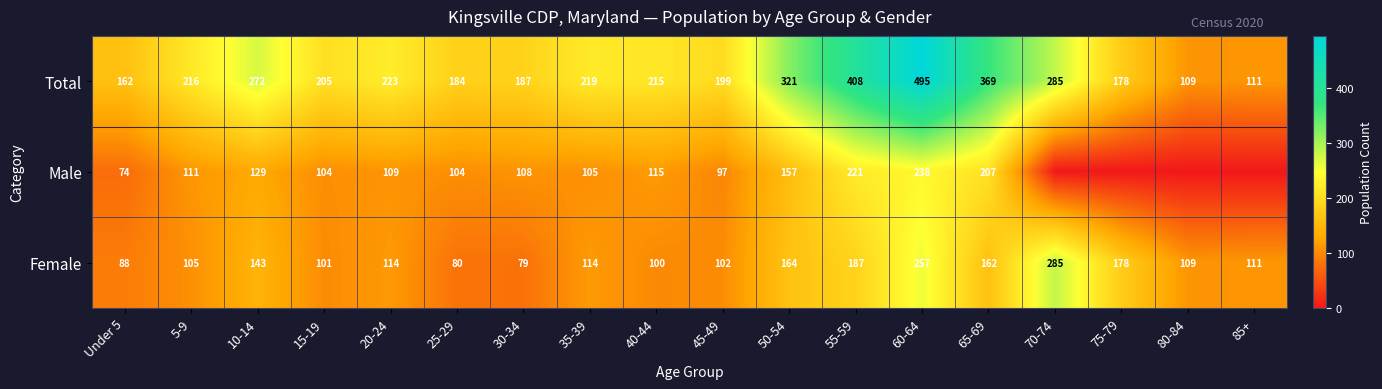

What is the difference between the maximum and second lowest values in the Total series?

384